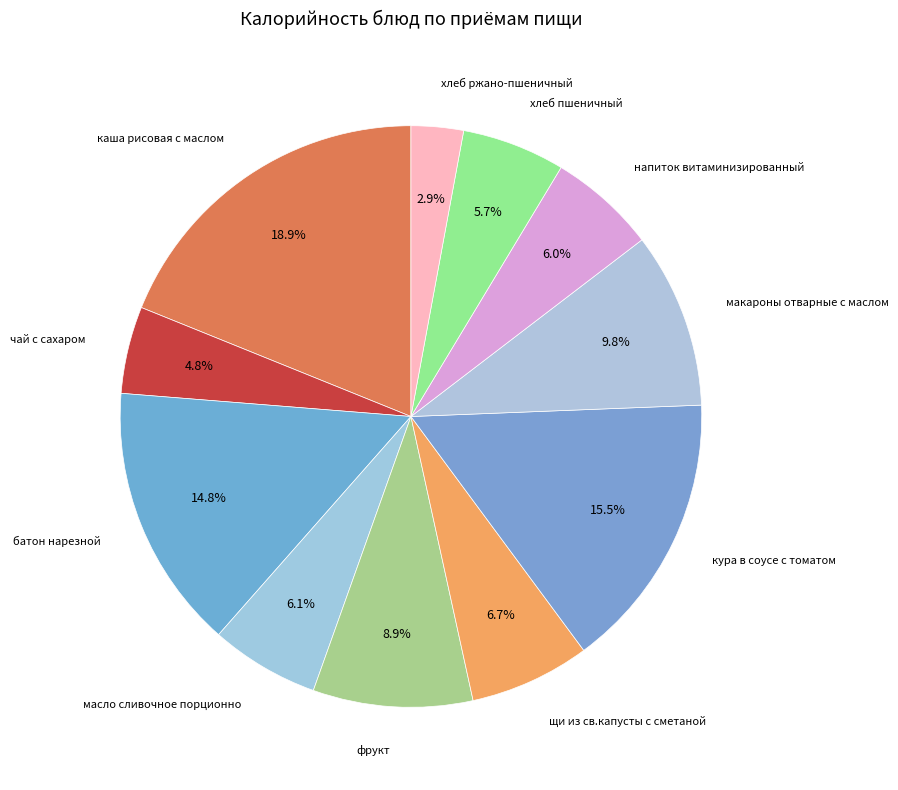

To the nearest percent, what portion does фрукт represent?

9%